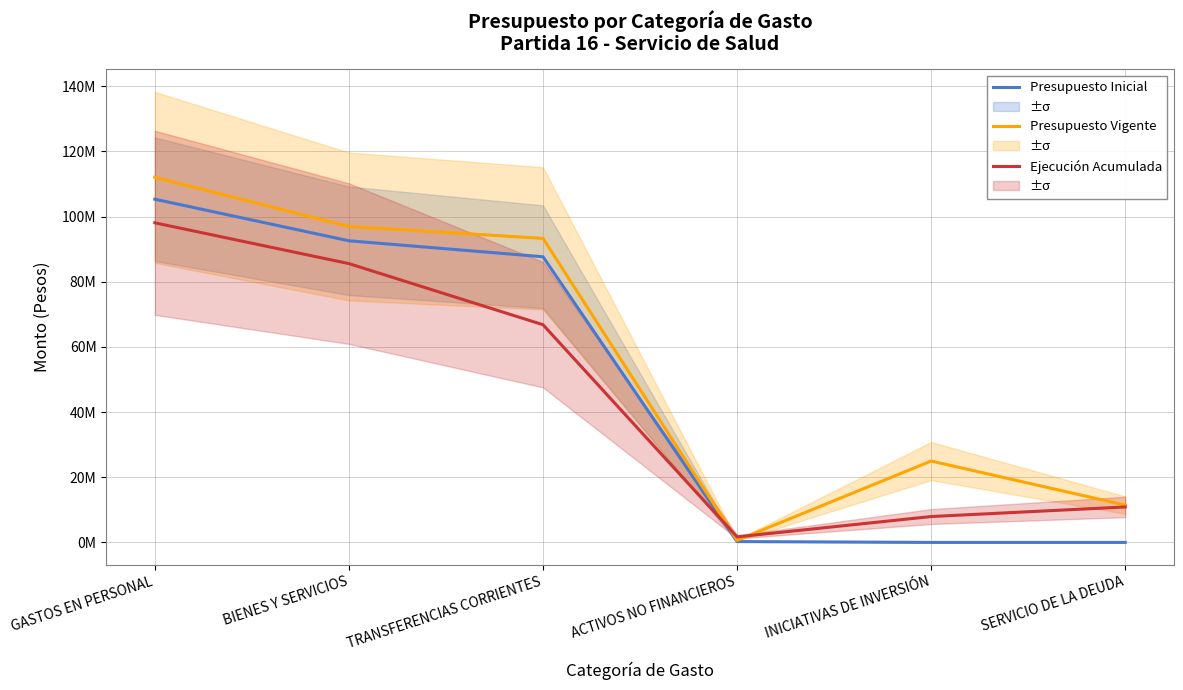

After their last crossing, which series has the higher values: Presupuesto Inicial or Ejecución Acumulada?

Ejecución Acumulada